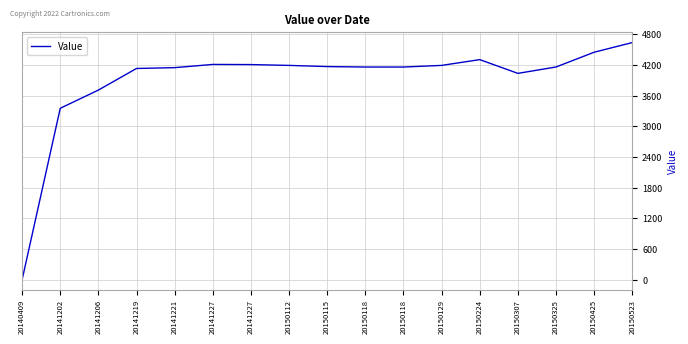

Is this an area chart (filled region under the line)?

No